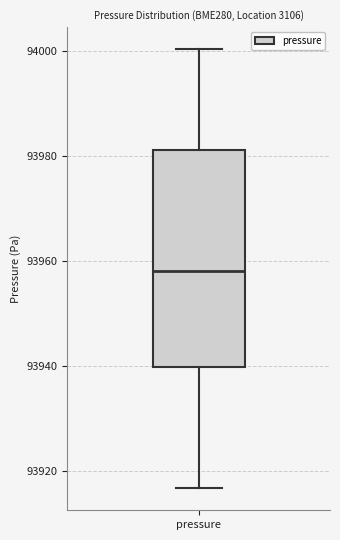

Transcribe this box plot: give where the median line is, the range the box spans, and where the two whiskers end, as read against the y-axis. The values are not printed on the chart, so give them approximately, as read against the axis.

median 93958, box 93940 to 93982, whiskers 93916 to 94000